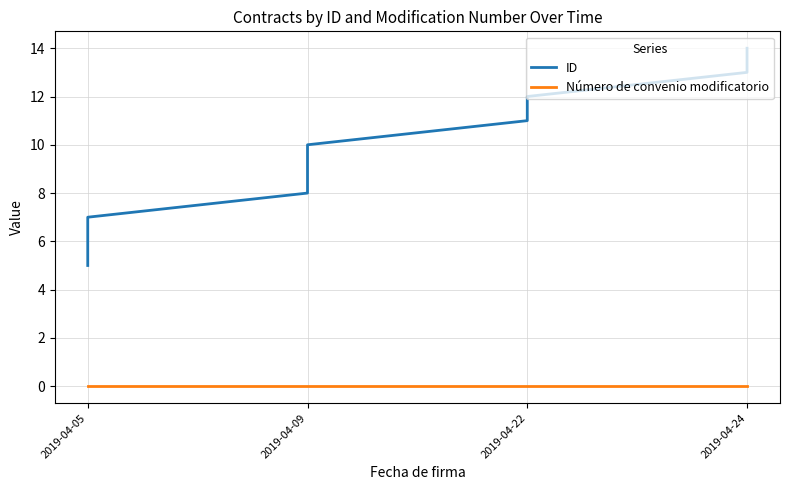

Does the chart have visible grid lines?

Yes